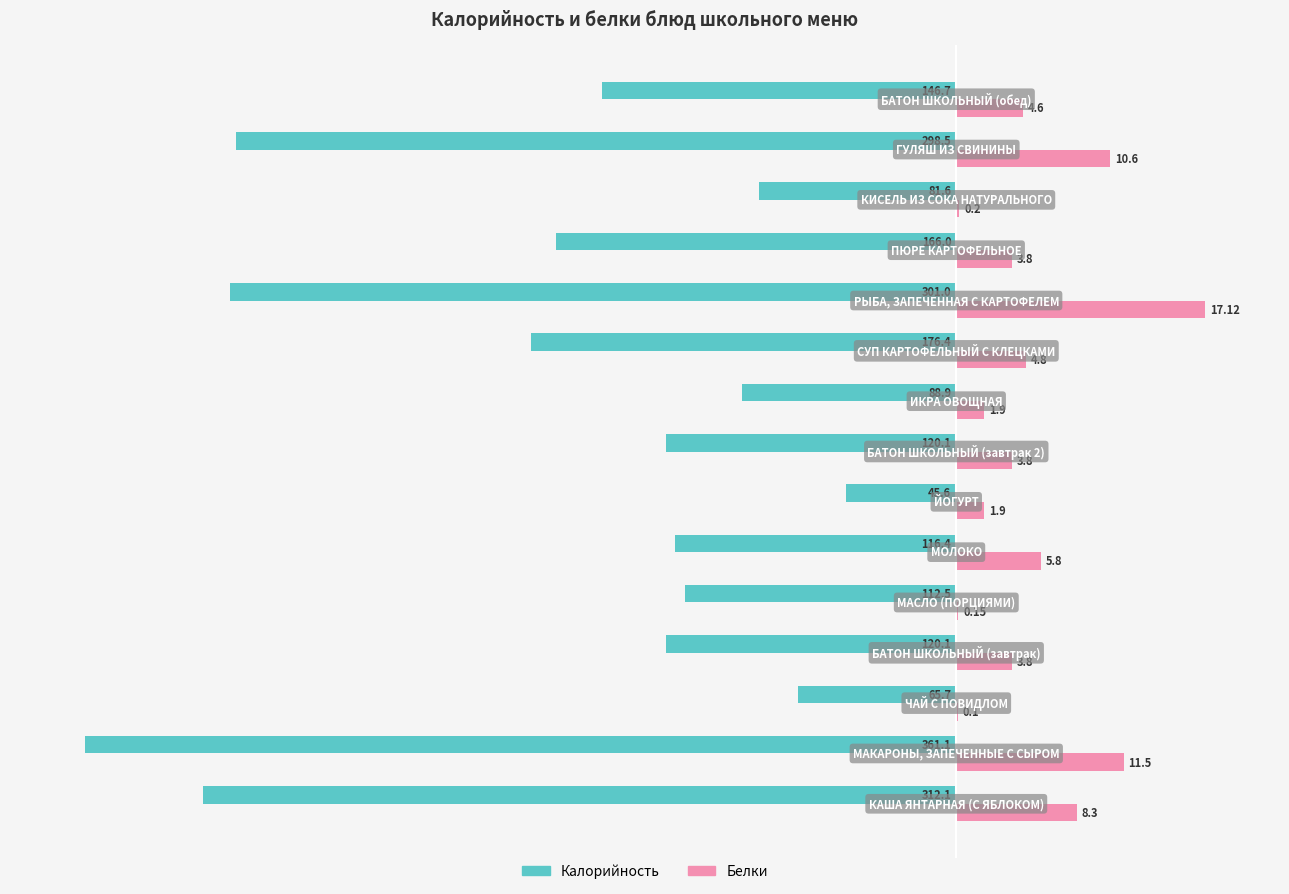

What are all the series names shown in the legend?

Калорийность, Белки